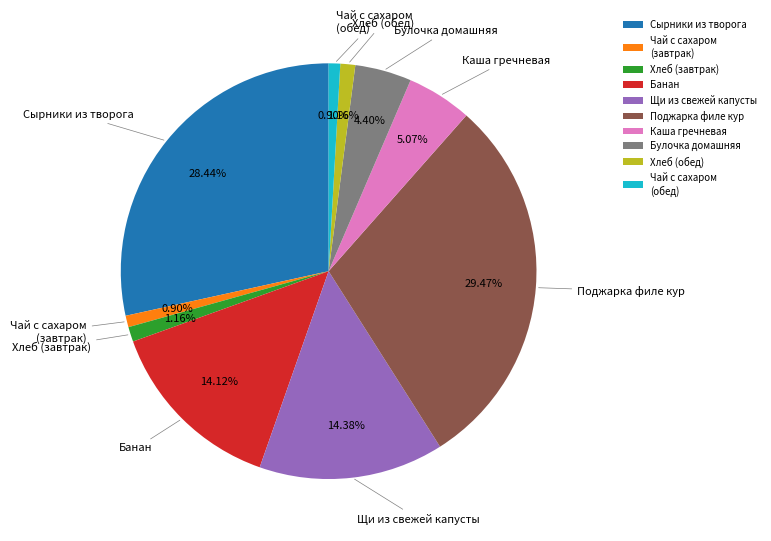

What percentage is the Булочка домашняя slice, to the nearest percent?

4%